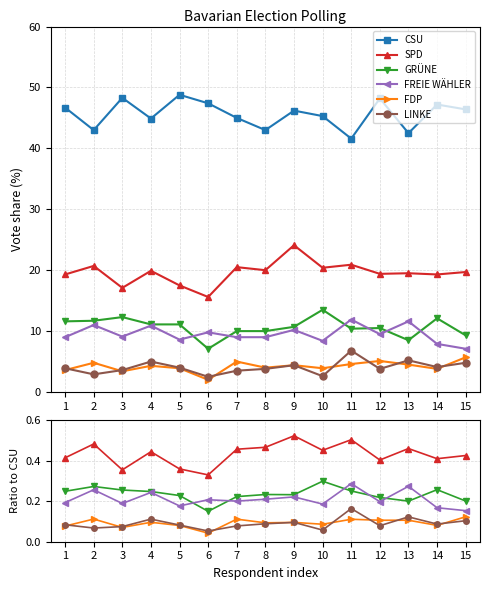

How many values in the CSU series exceed 46?

8